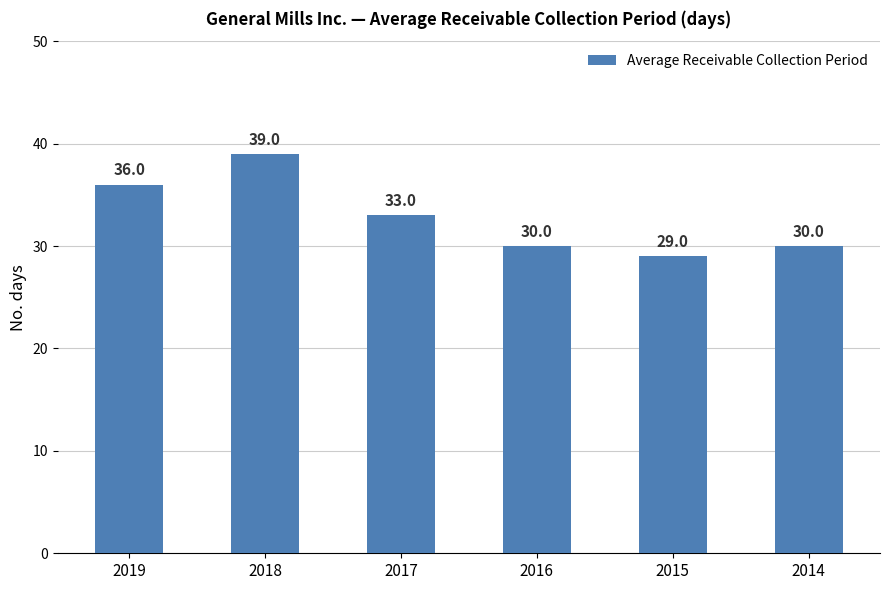

Are the bars horizontal?

No